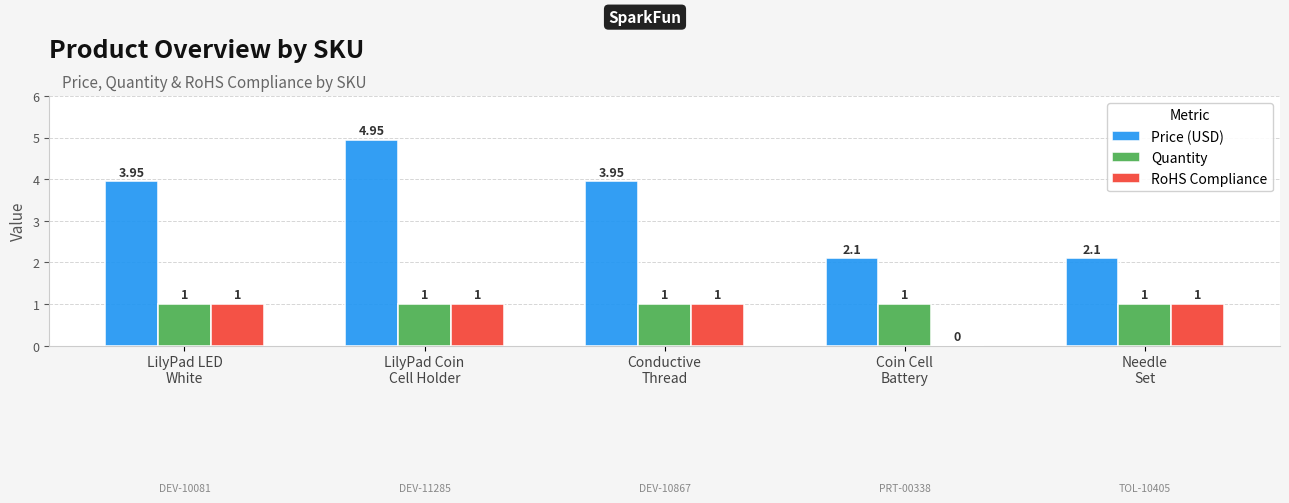

Which series has the largest total across all categories?

Price (USD)